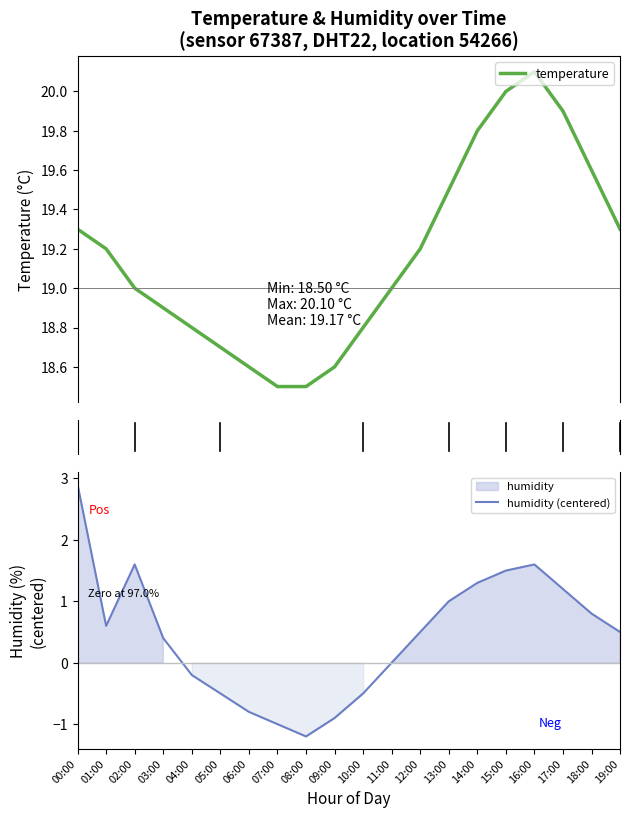

Does the chart display data point markers on the line(s)?

No